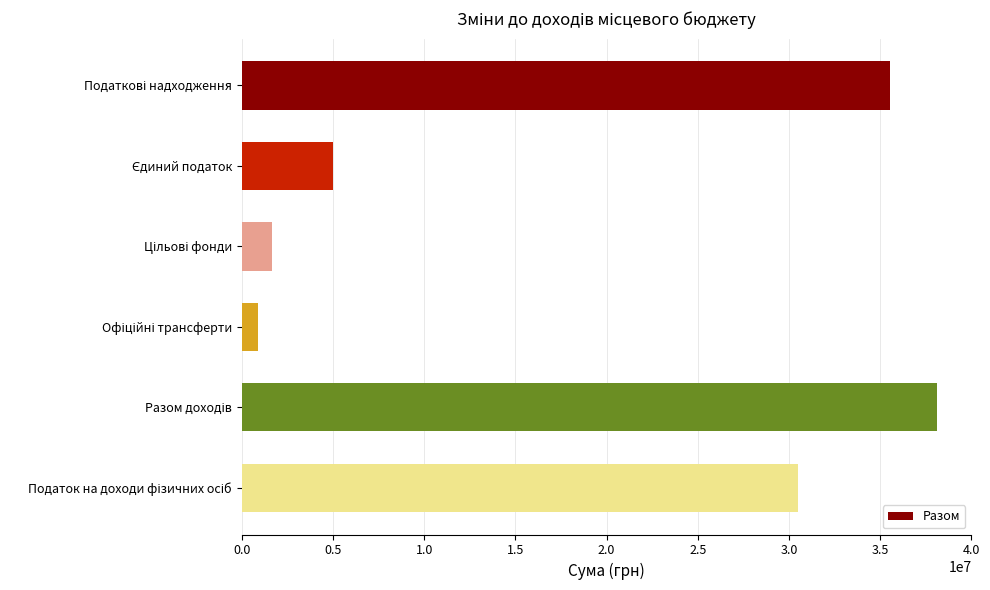

How many bars are there in total?

6